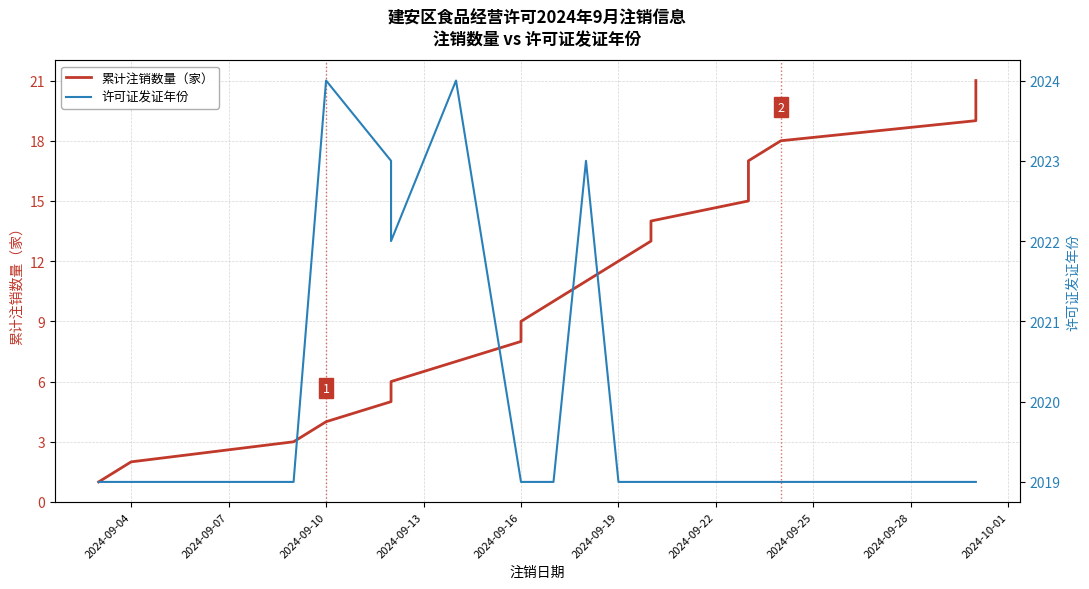

At 2024-09-04, list the series in order from smallest to largest.

累计注销数量（家）, 许可证发证年份